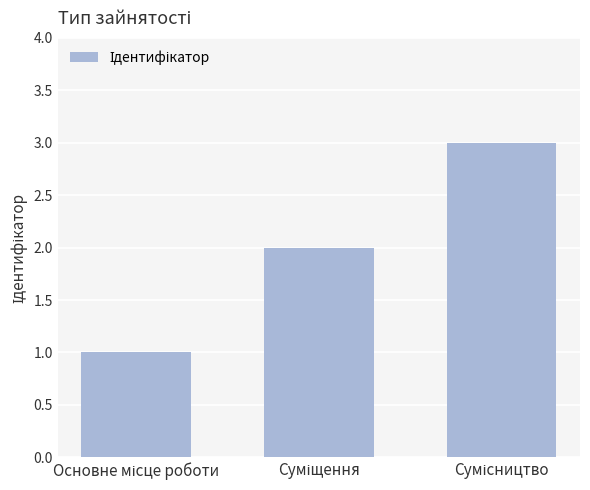

What is the greatest value displayed?

3